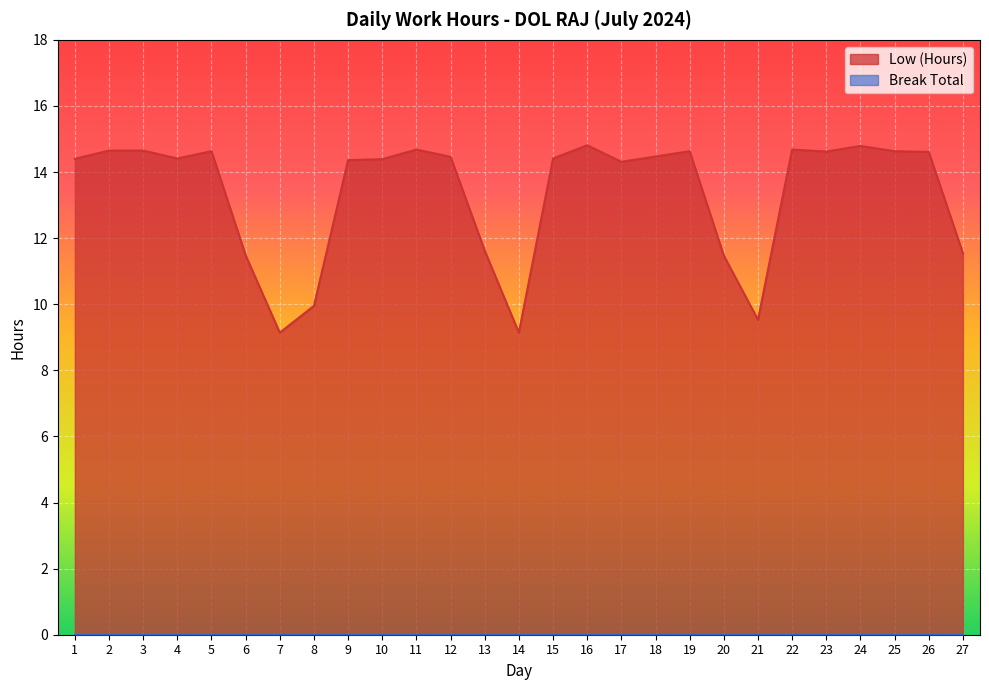

At which category does the chart reach its minimum across all series?

7